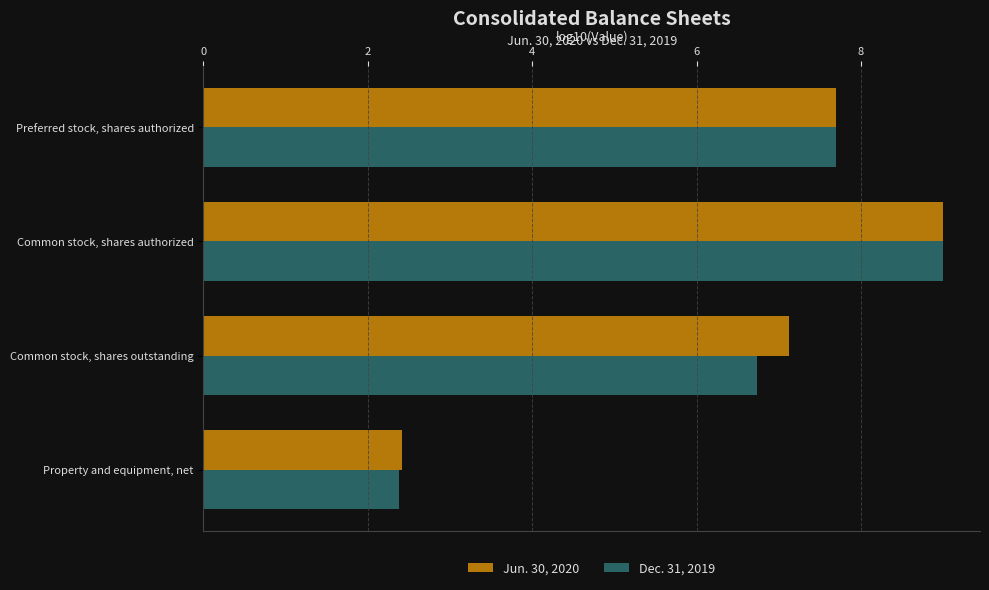

What is the greatest value displayed?

9.0